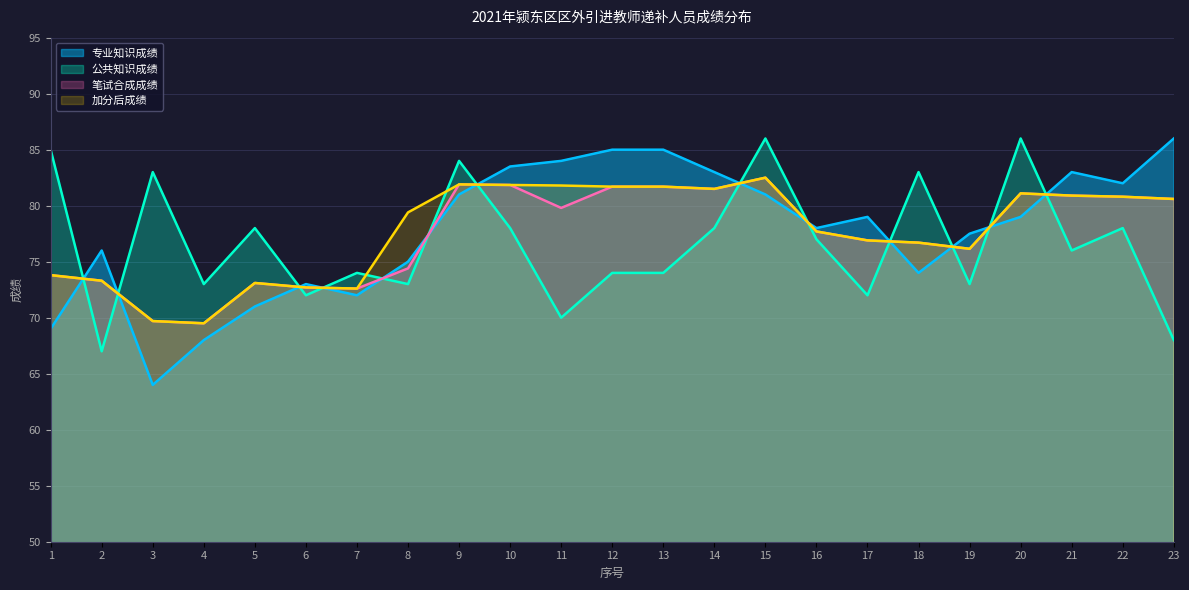

What is the value of the 加分后成绩 point at the 22nd from the left?

80.8